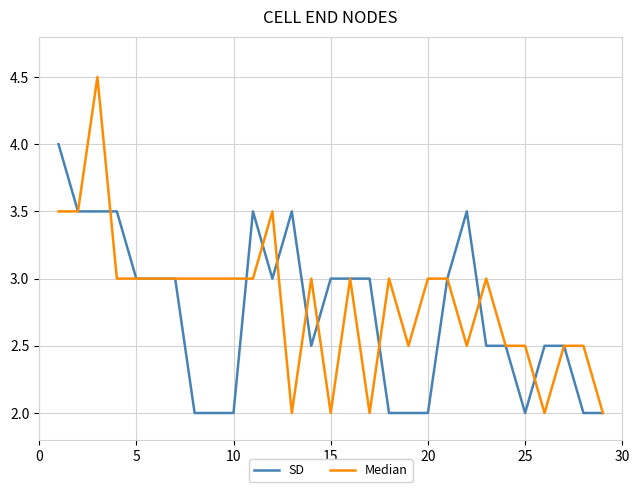

Which series has the largest range (max minus min)?

Median